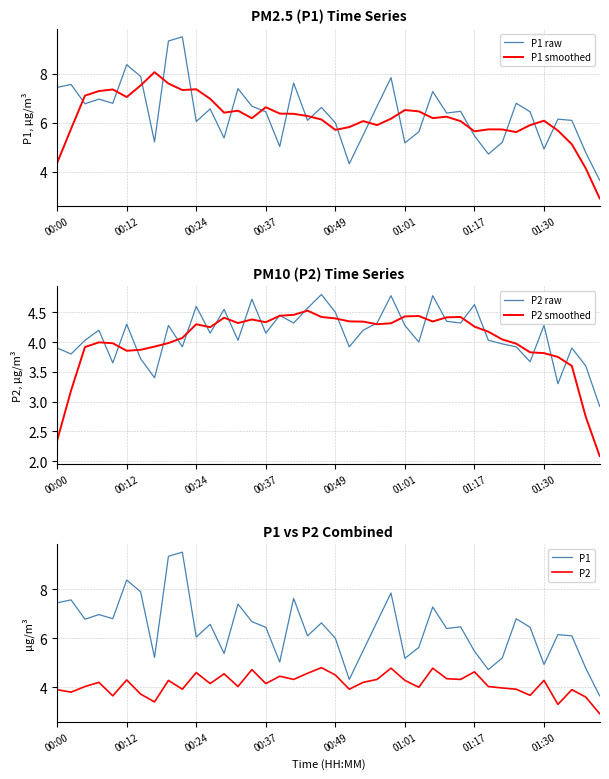

Which series ends up on top after the final intersection of P1 raw and P1 smoothed?

P1 raw